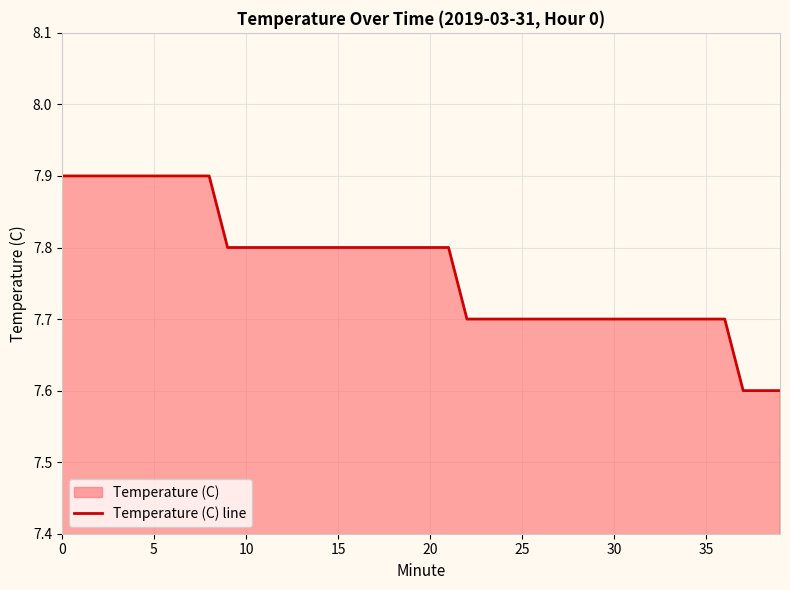

What is the difference between the values at 10 and 33?

0.1